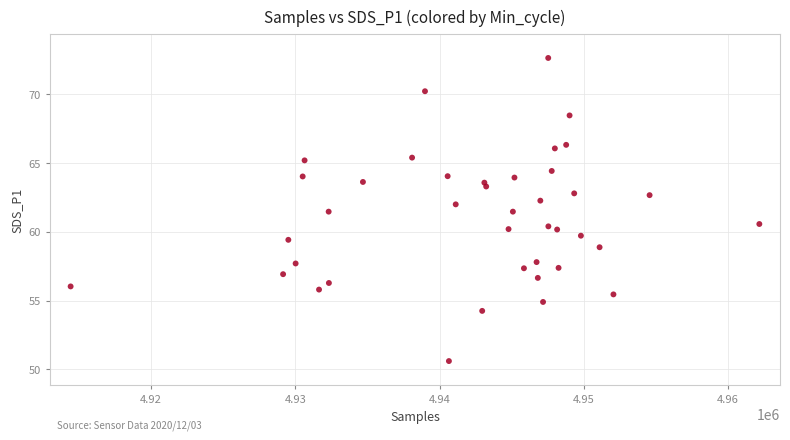

What is the range of X values (max minus min)?

47750.0